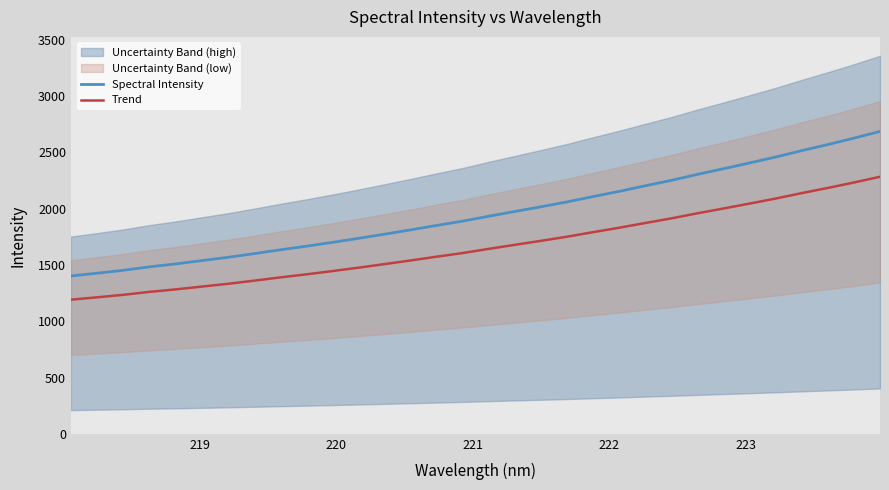

True or false: Spectral Intensity and Trend intersect in this chart.

False